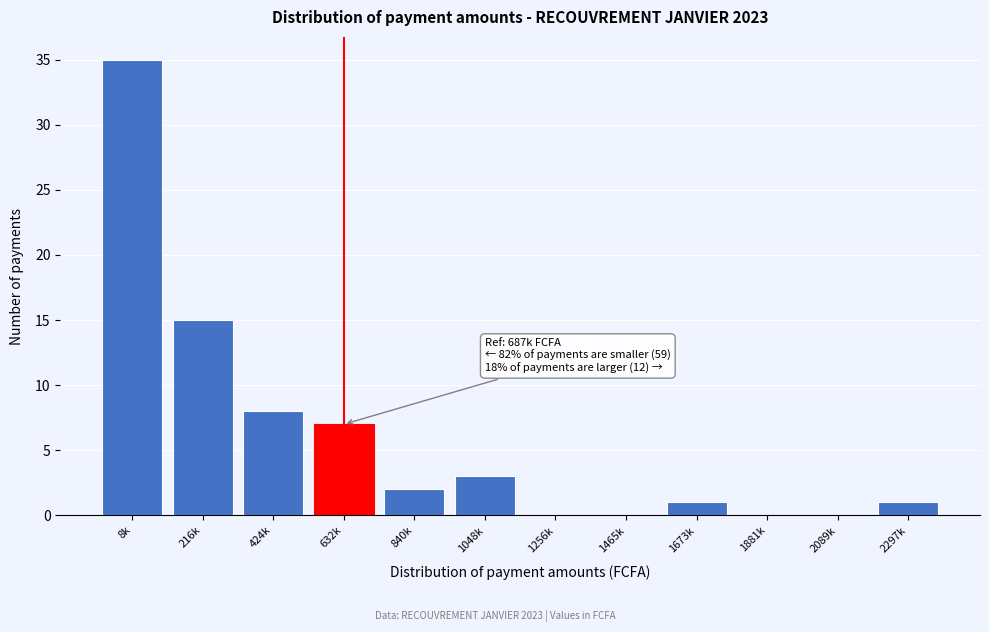

Reading left to right, transcribe all the data shown in this chart.

8k=35	216k=15	424k=8	632k=7	840k=2	1048k=3	1256k=0	1465k=0	1673k=1	1881k=0	2089k=0	2297k=1